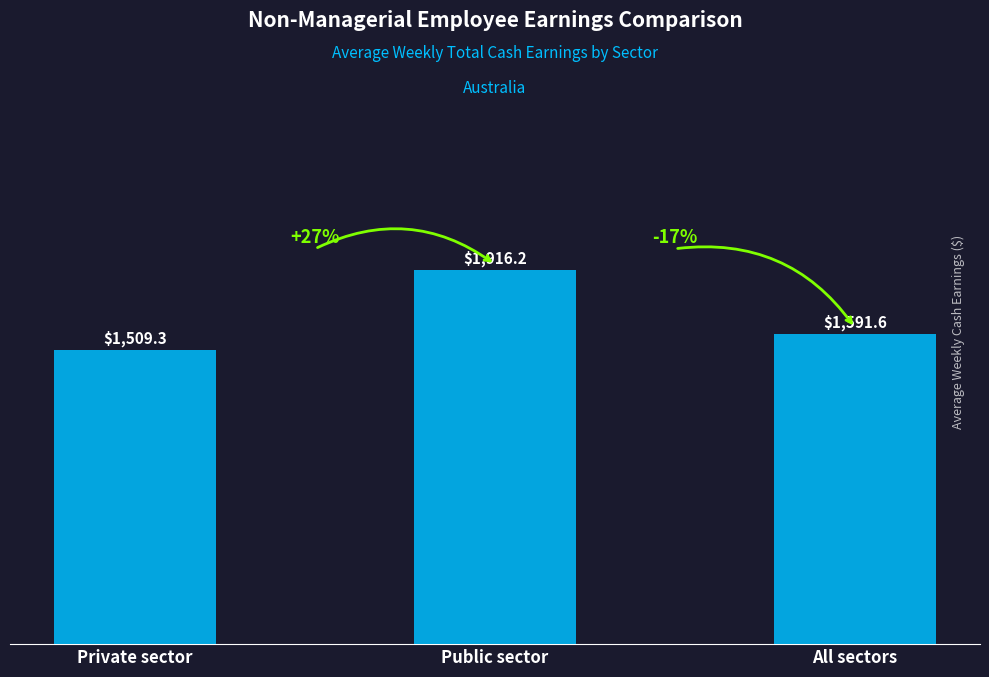

Which has a higher value, Private sector or Public sector?

Public sector